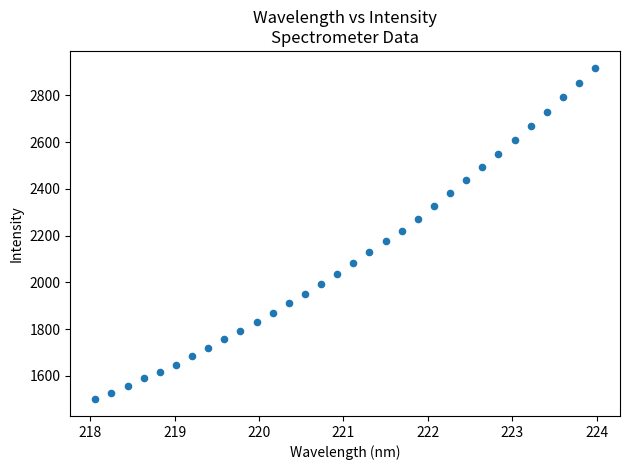

What is the range of X values (max minus min)?

5.9